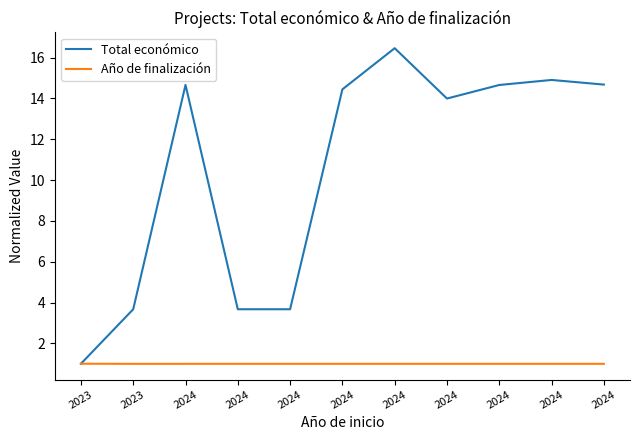

What is the total value across all series at 2024?

15.7